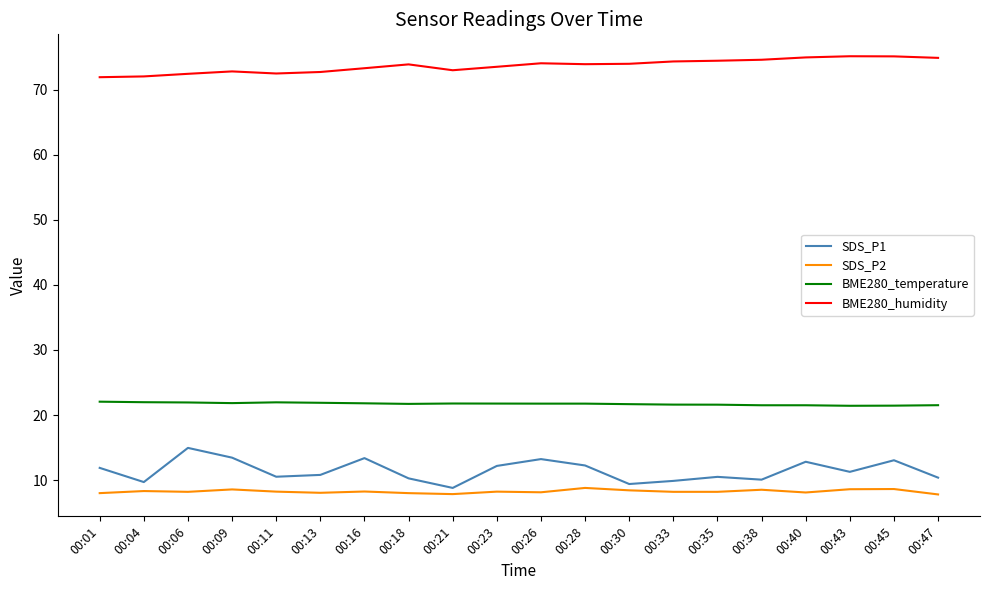

True or false: SDS_P2 and BME280_temperature intersect in this chart.

False